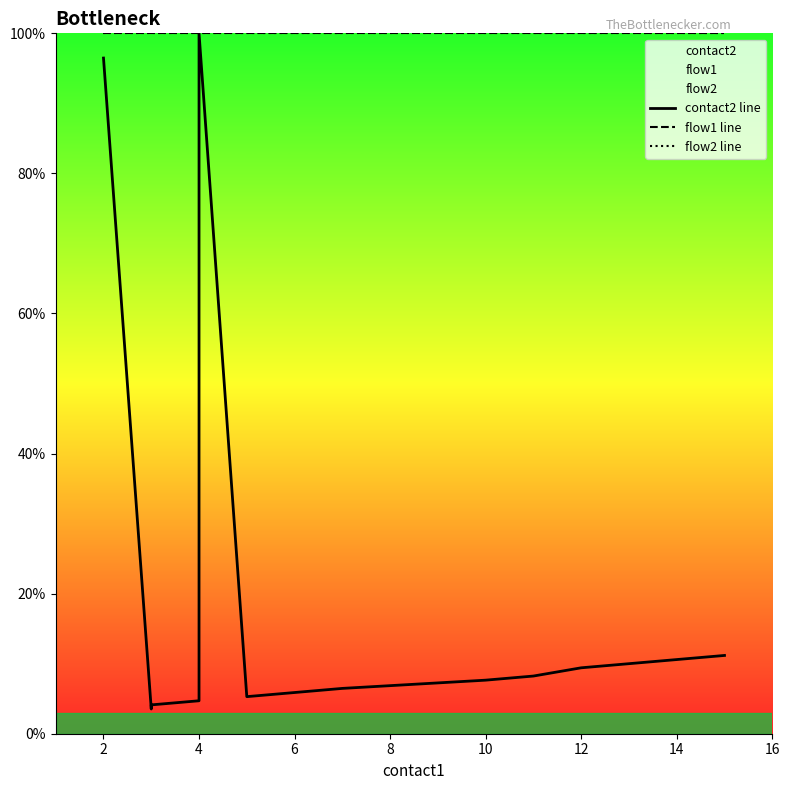

Reading left to right, list all the values displayed in this chart.

contact2 line: 96.5	3.5	4.1	4.7	47.1	100.0	5.3	5.9	6.5	7.6	8.2	9.4	10.0	10.6	11.2
flow1 line: 100.0	100.0	100.0	100.0	100.0	100.0	100.0	100.0	100.0	100.0	100.0	100.0	100.0	100.0	100.0
flow2 line: 100.0	100.0	100.0	100.0	100.0	100.0	100.0	100.0	100.0	100.0	100.0	100.0	100.0	100.0	100.0